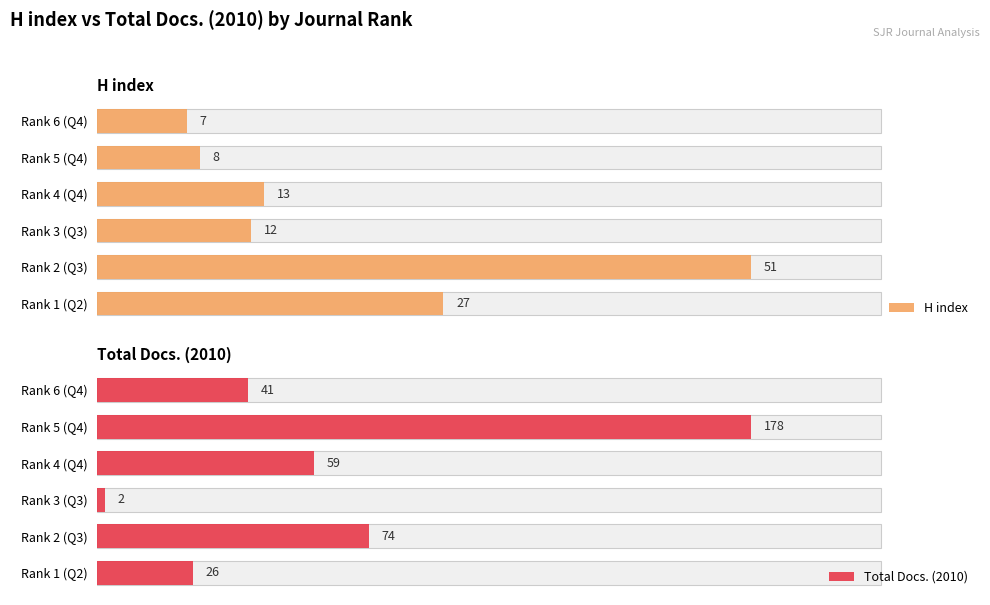

How many bars are there in total?

12